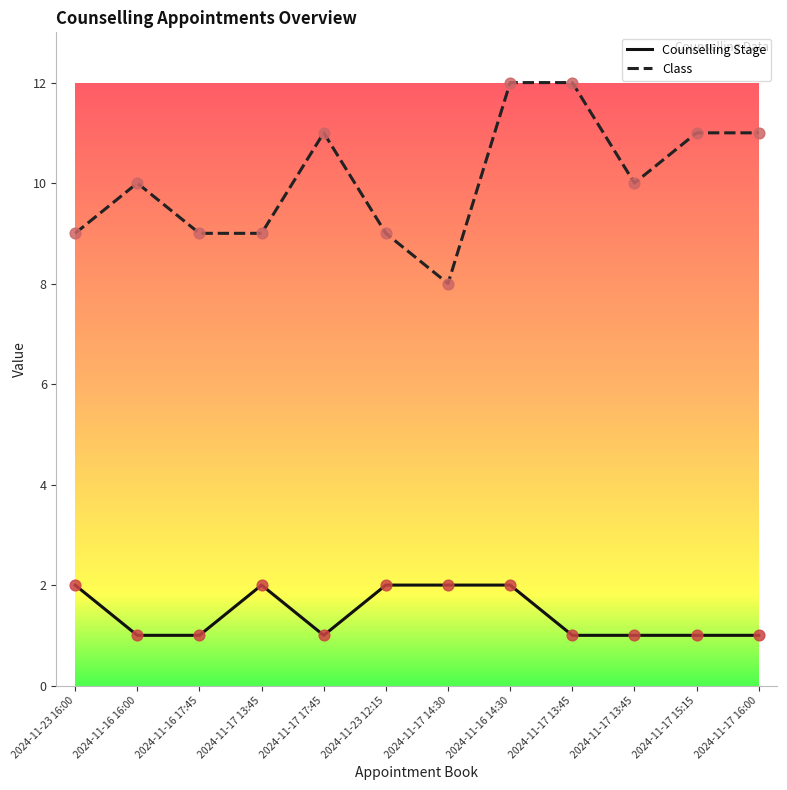

Is the value of Counselling Stage at 2024-11-23 16:00 greater than the value of Class at 2024-11-17 13:45?

No